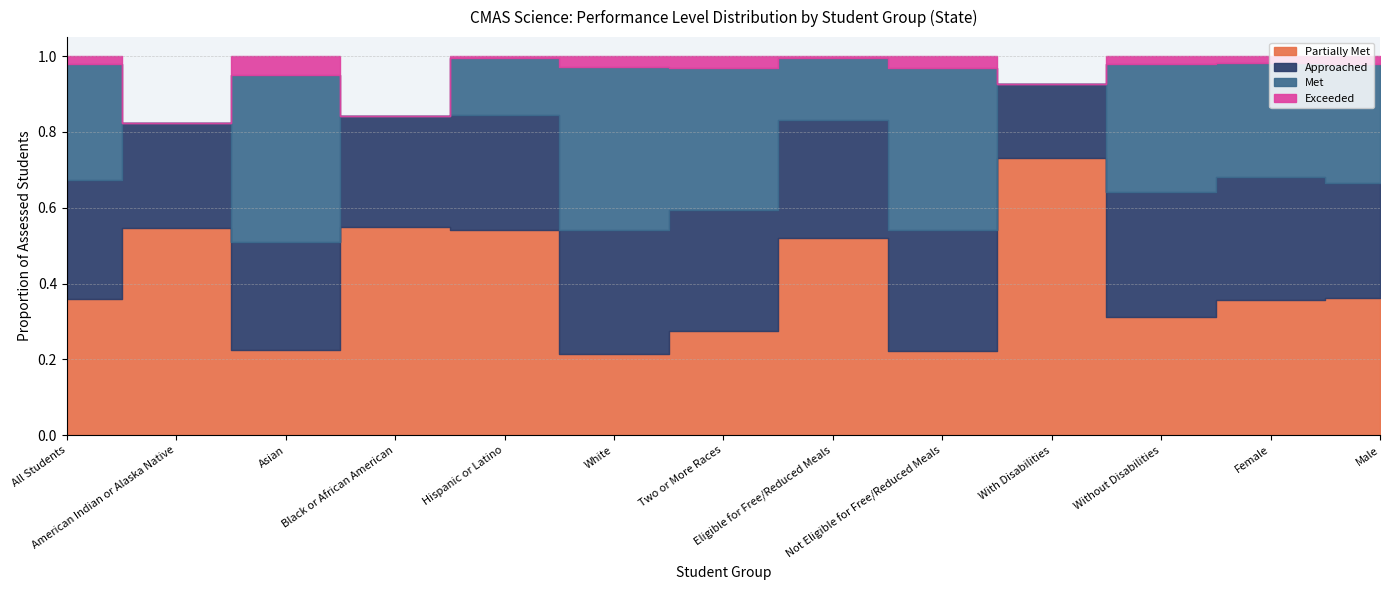

What are all the series names shown in the legend?

Partially Met, Approached, Met, Exceeded